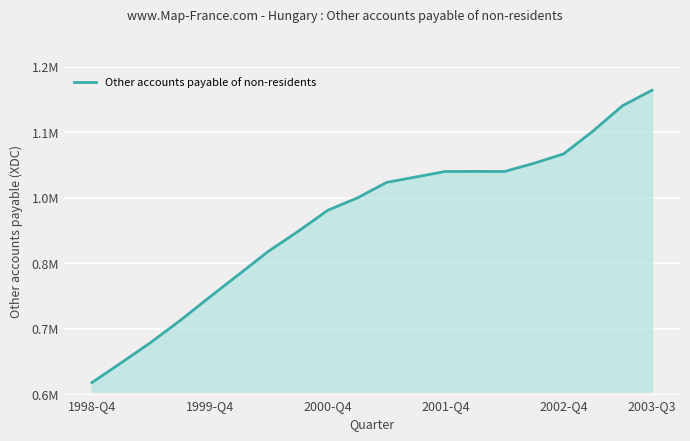

Does the chart display data point markers on the line(s)?

No